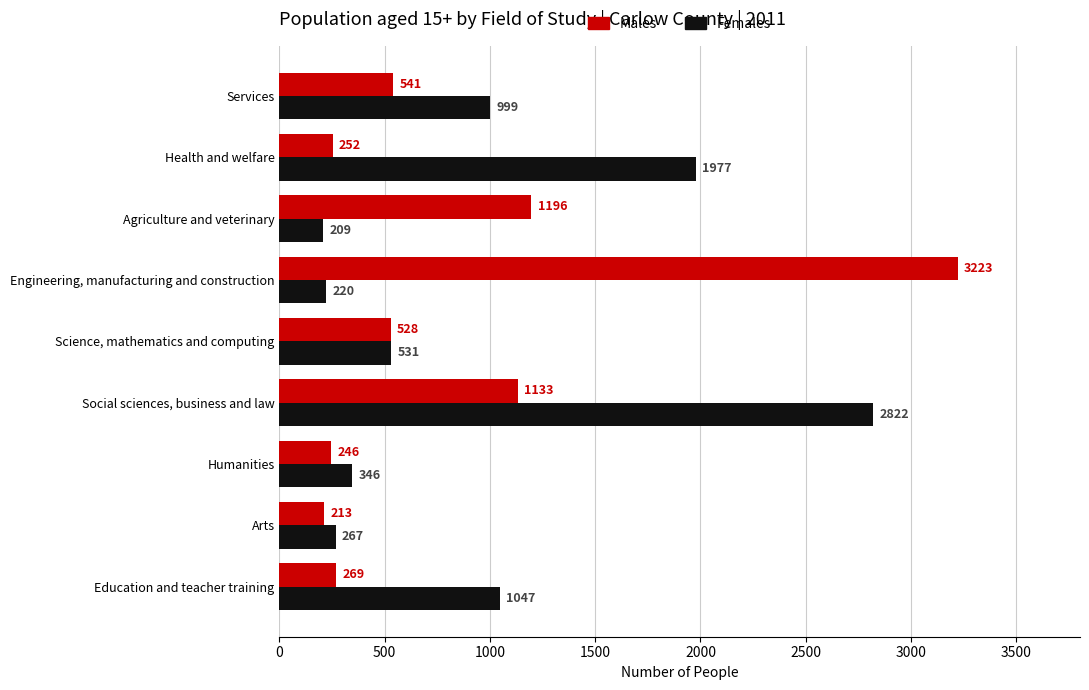

What is the average value of the Males series?

845